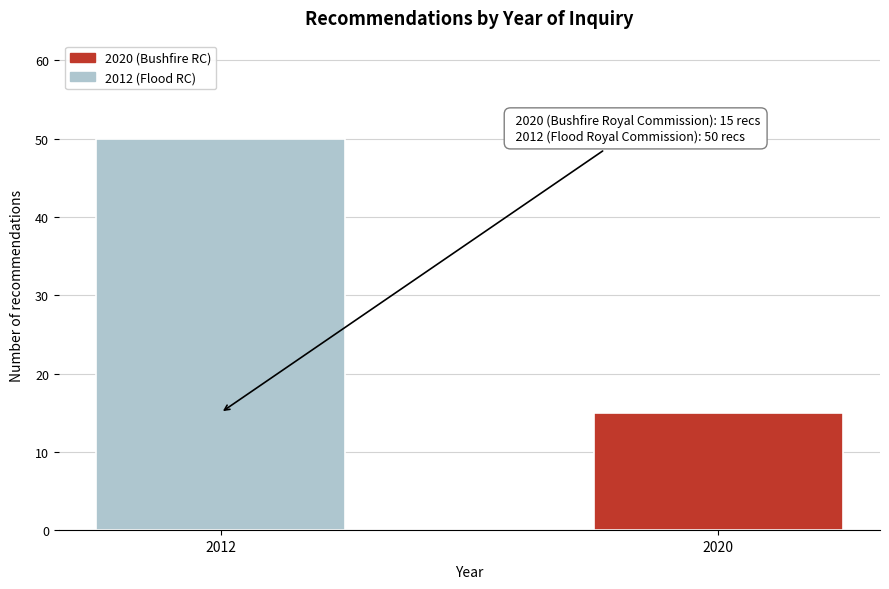

Reading left to right, list all the values displayed in this chart.

2012=50	2020=15